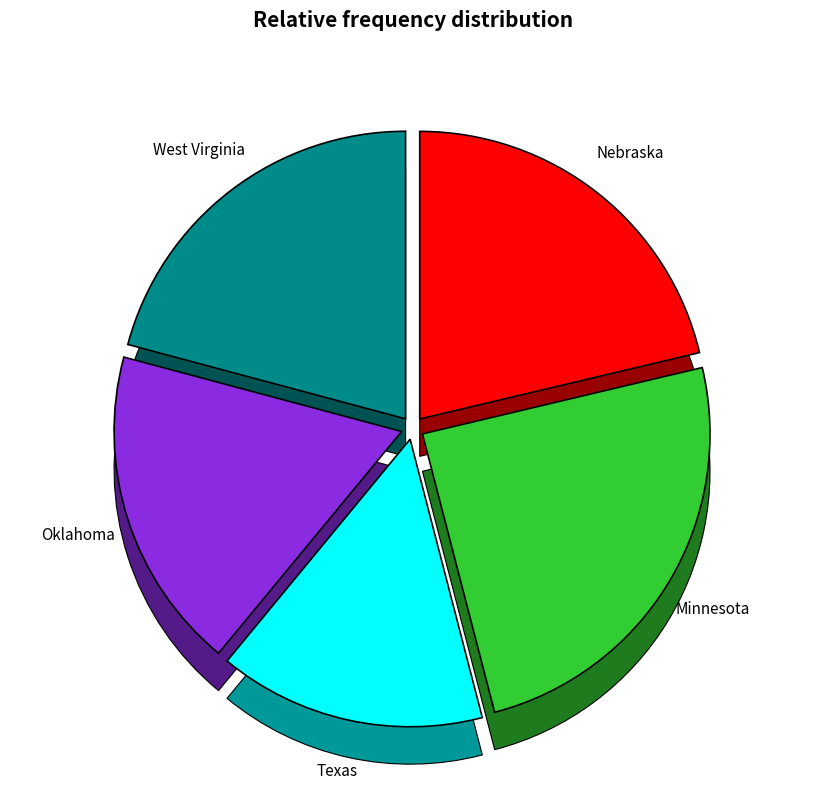

What is the change in value from Minnesota to Texas?

-18.5